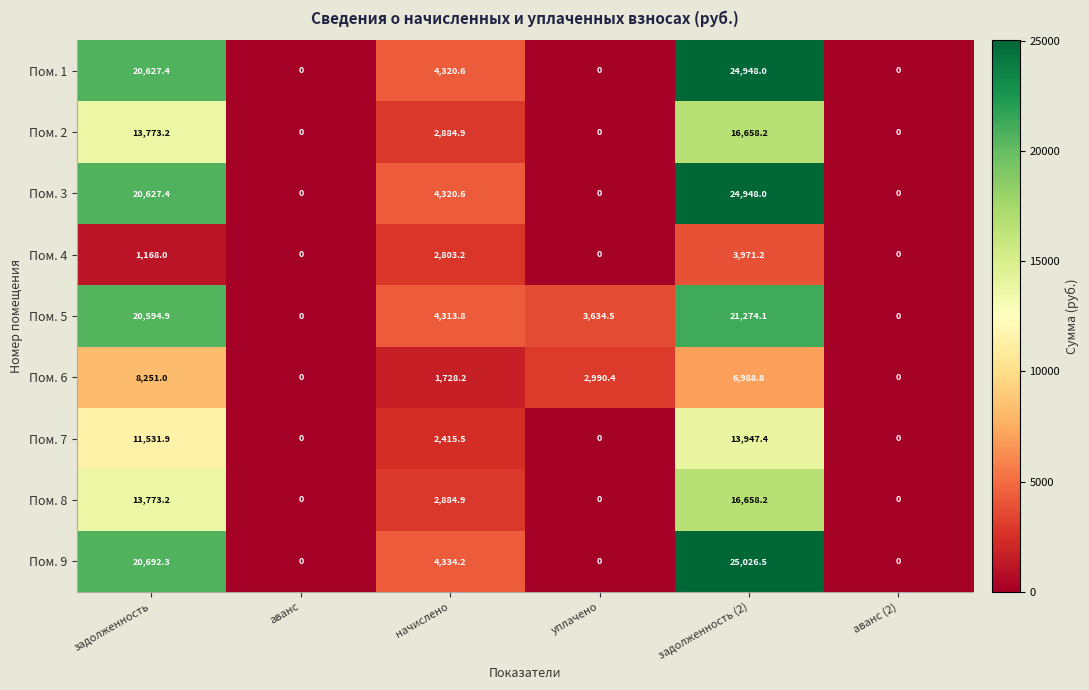

Which series has the largest total across all categories?

Пом. 9